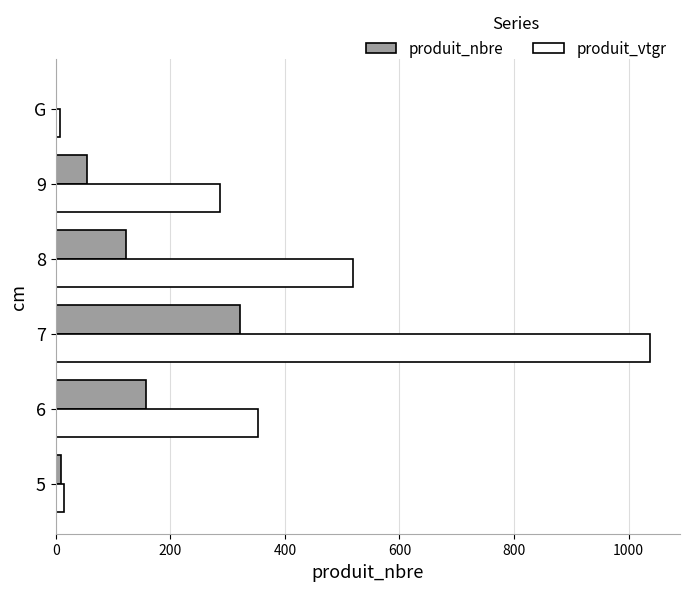

The value of produit_vtgr at 7 is 1037.8. True or false?

True